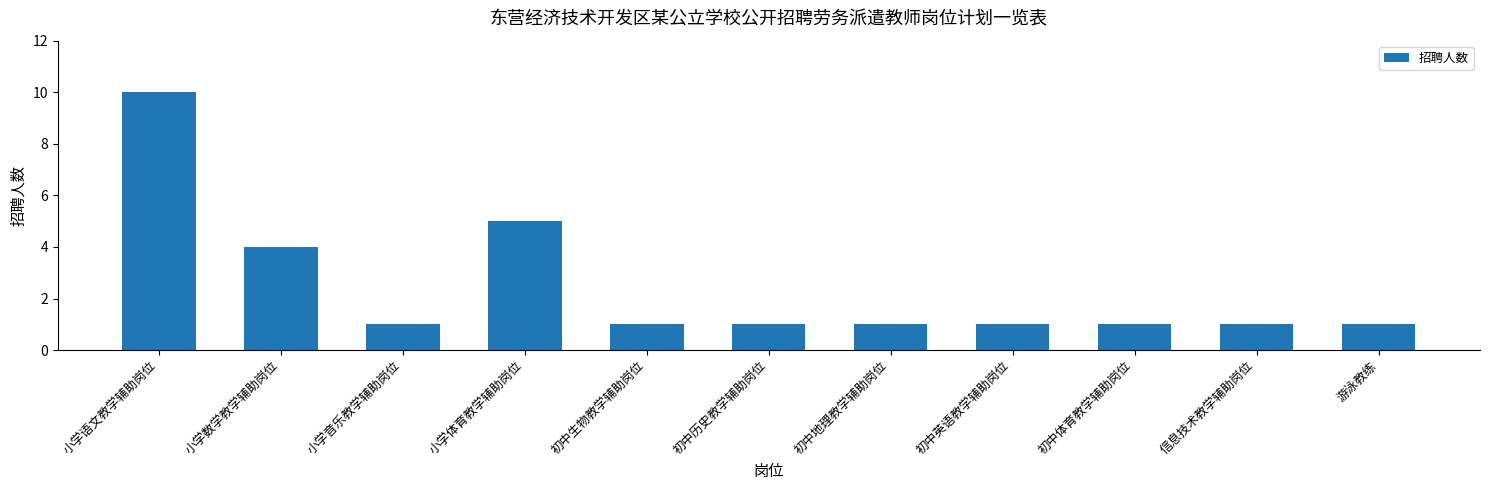

Reading left to right, what are all the values shown in this chart?

小学语文教学辅助岗位=10	小学数学教学辅助岗位=4	小学音乐教学辅助岗位=1	小学体育教学辅助岗位=5	初中生物教学辅助岗位=1	初中历史教学辅助岗位=1	初中地理教学辅助岗位=1	初中英语教学辅助岗位=1	初中体育教学辅助岗位=1	信息技术教学辅助岗位=1	游泳教练=1